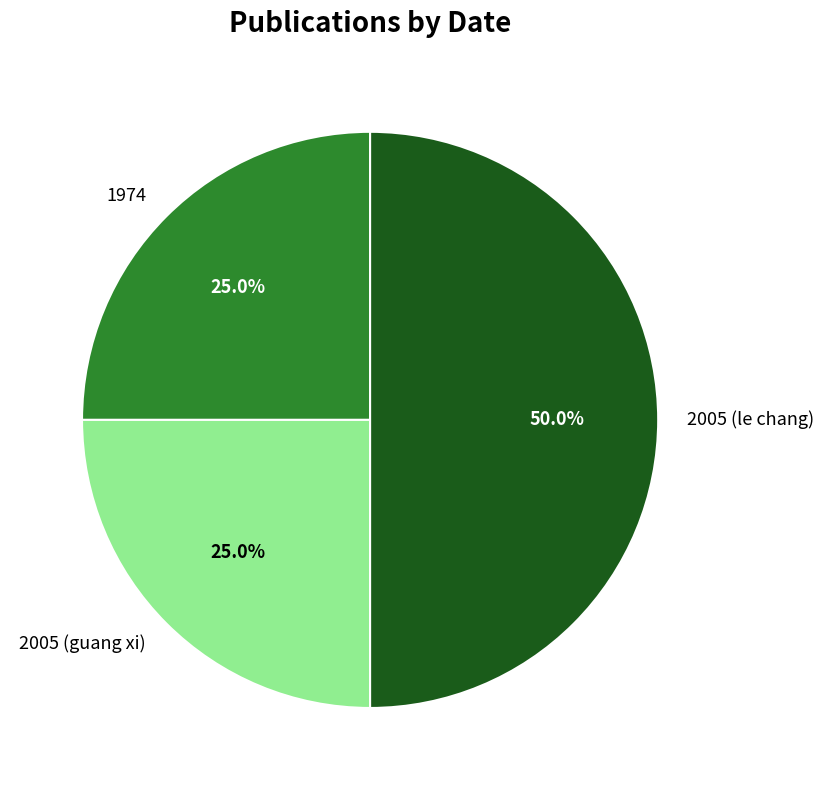

Does 2005 (guang xi) represent more than half of the total?

No